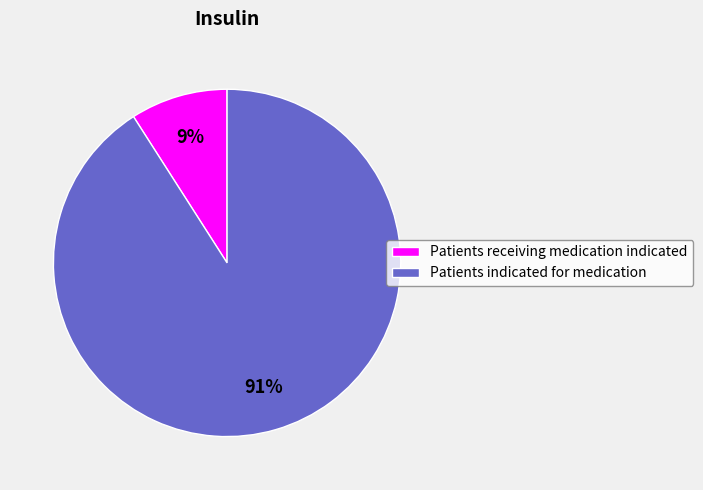

Is it true that Patients receiving medication indicated is 18% of the pie?

False